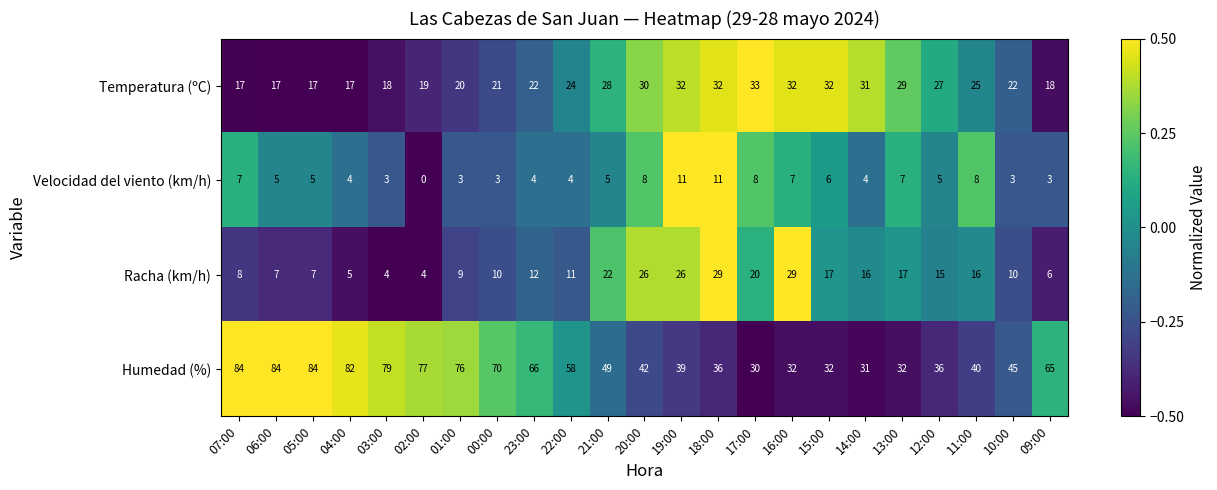

What is the average value of the Velocidad del viento (km/h) series?

5